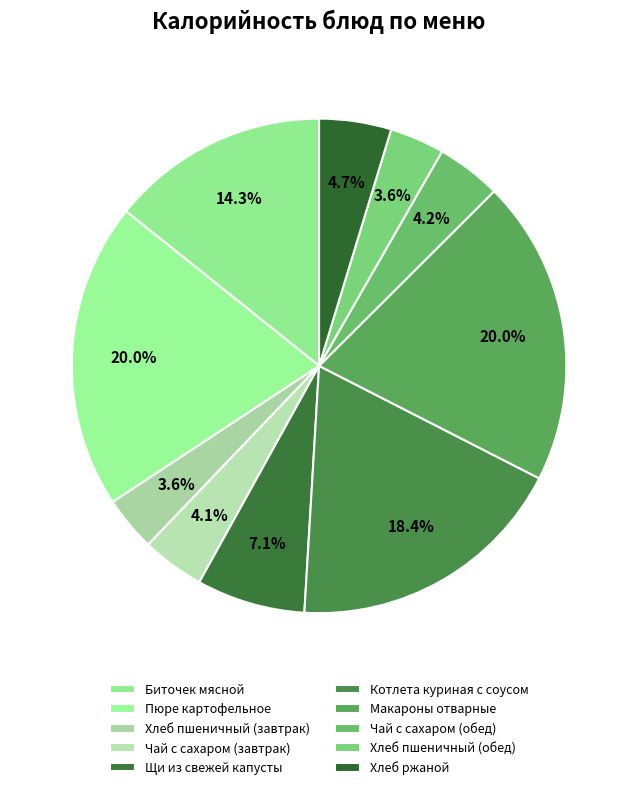

What percentage is NOT represented by Котлета куриная с соусом?

81.6%